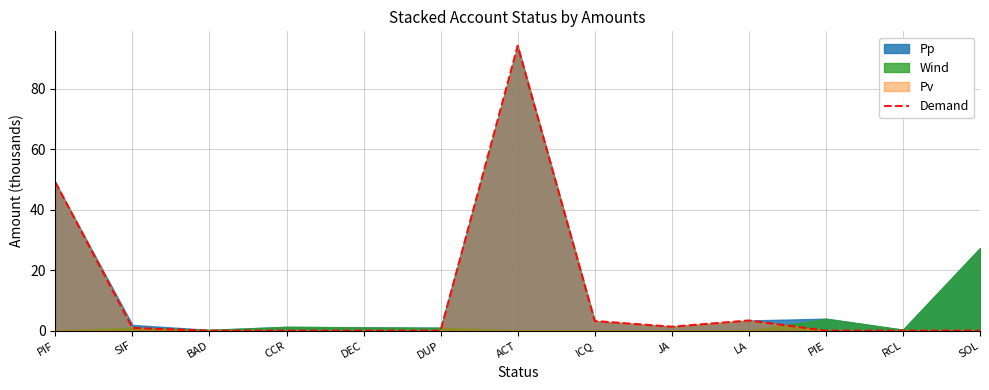

How many points are lower than both their immediate neighbors (excluding endpoints)?

3